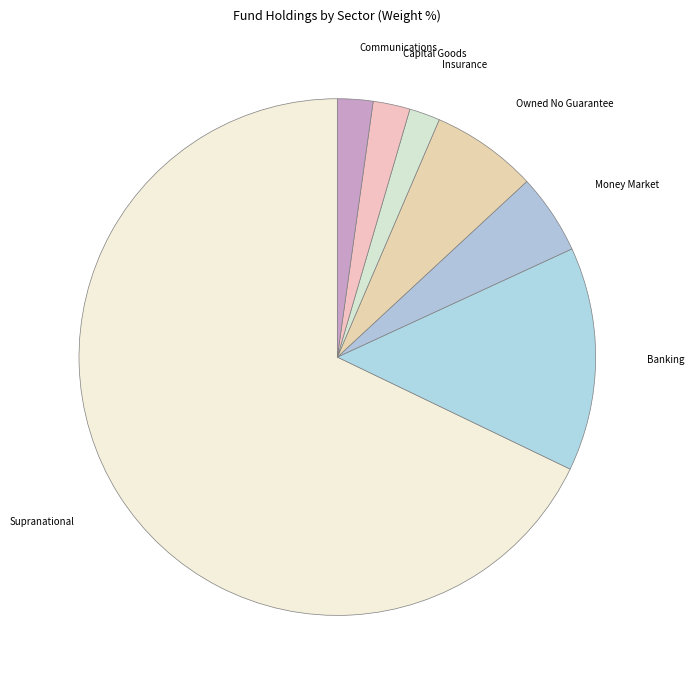

Which category has the biggest portion of the pie?

Supranational